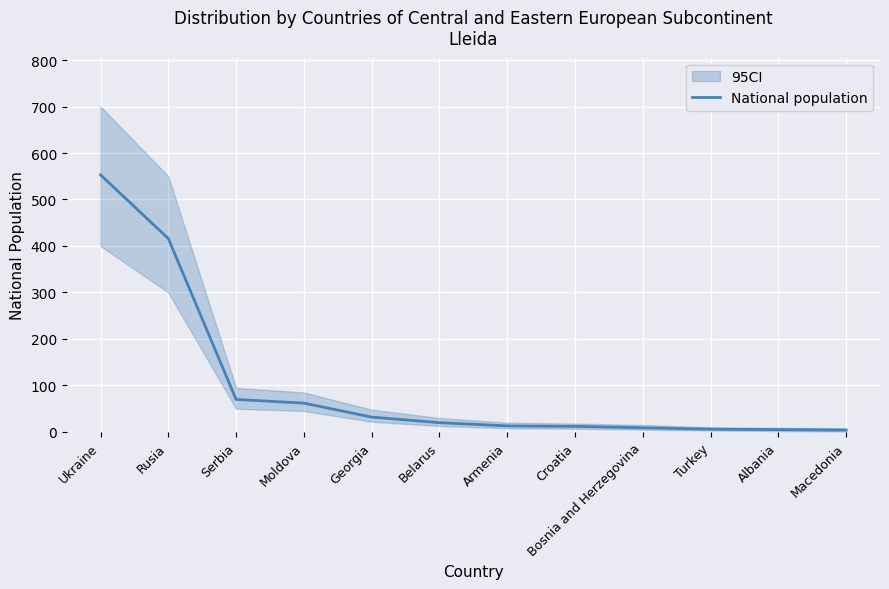

Reading left to right, what are all the values shown in this chart?

553	416	70	62	32	20	13	12	9	6	5	4